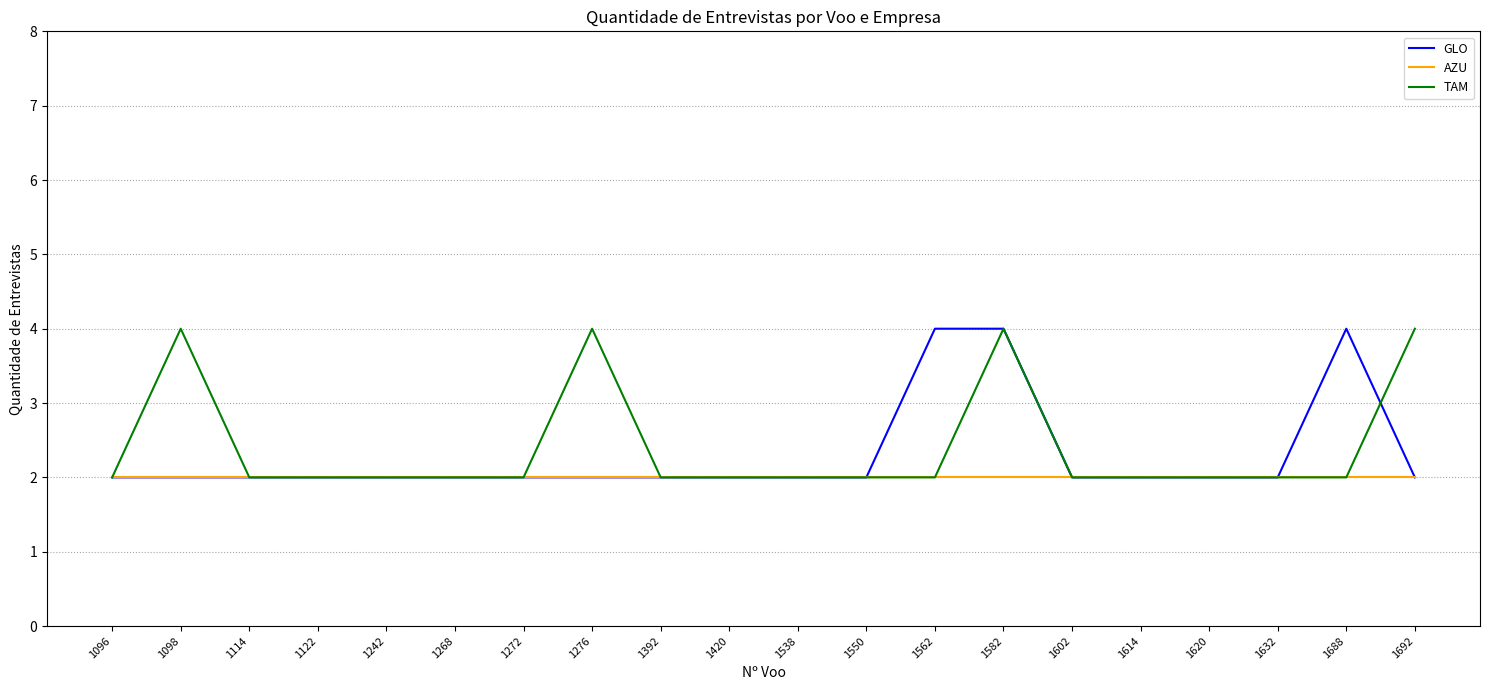

Count the number of categories in the chart.

20